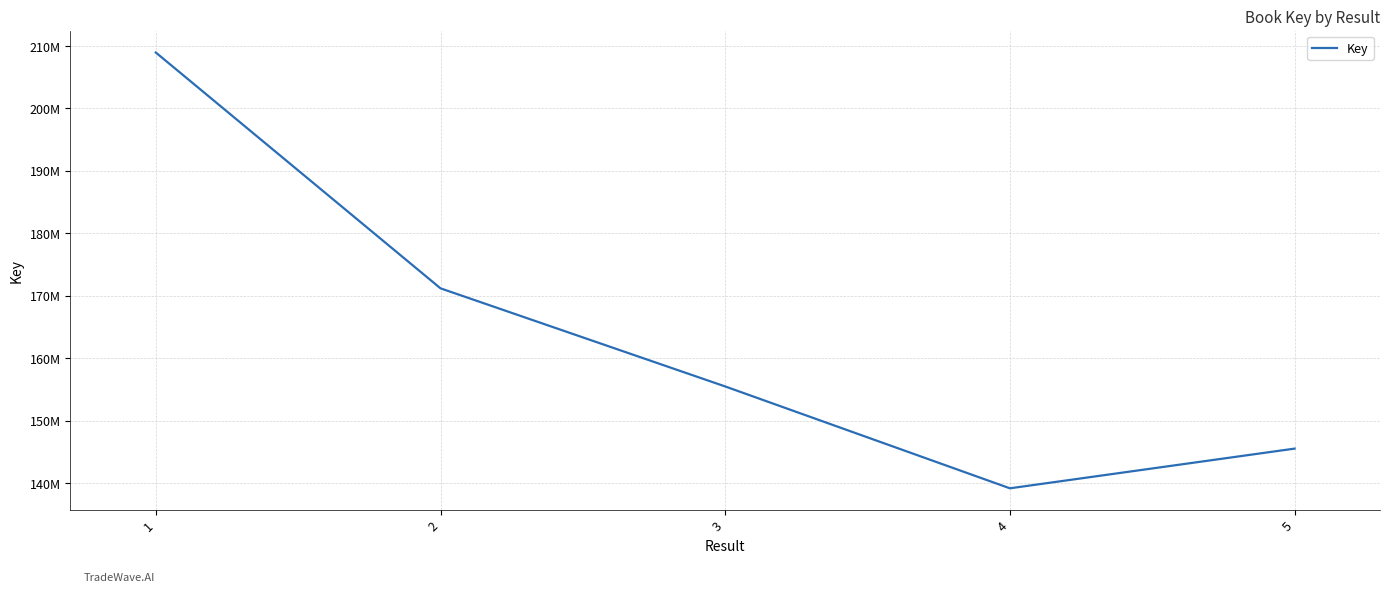

Does the chart have visible grid lines?

Yes